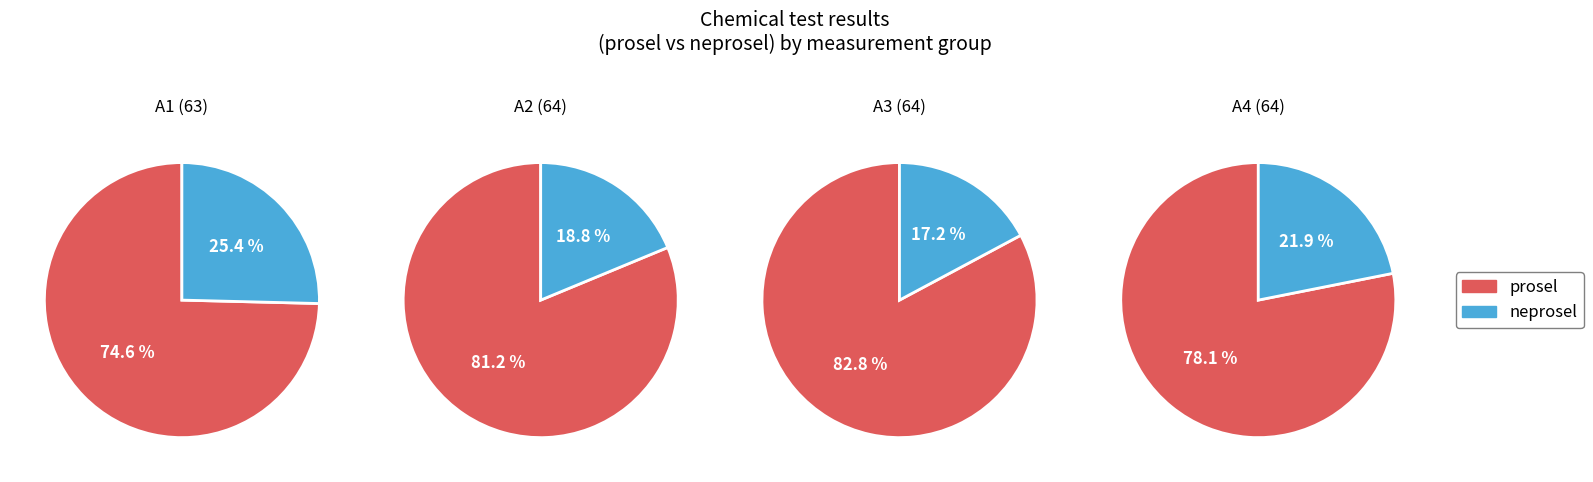

Combined, what portion of the pie is A2 vysledek chemickeho testu and A3 vysledek chemickeho testu?

47.1%